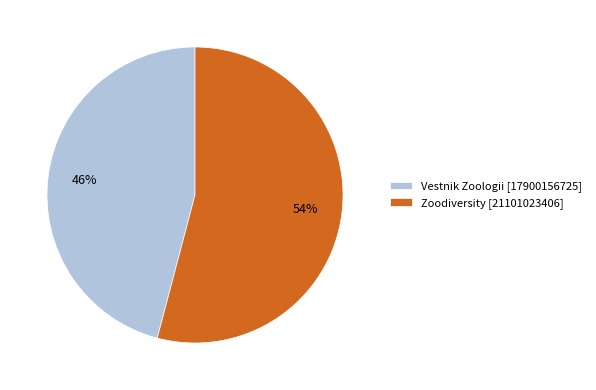

To the nearest percent, what is the difference between the largest and smallest slice percentages?

8%